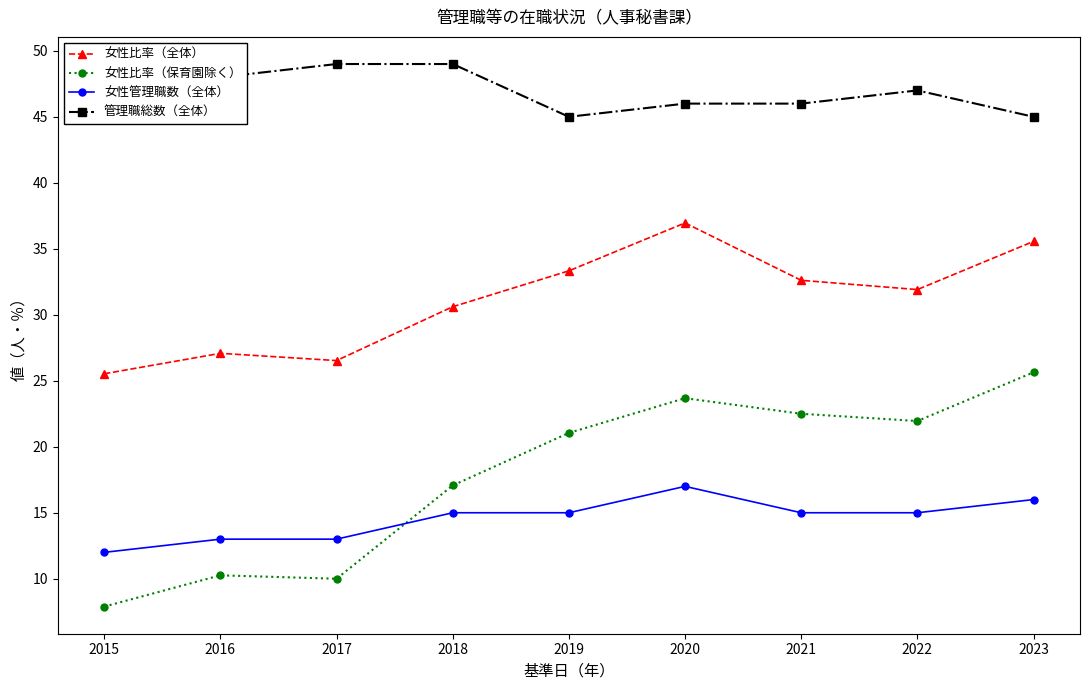

Rank the series by their maximum value, from highest to lowest.

管理職総数（全体）, 女性比率（全体）, 女性比率（保育園除く）, 女性管理職数（全体）